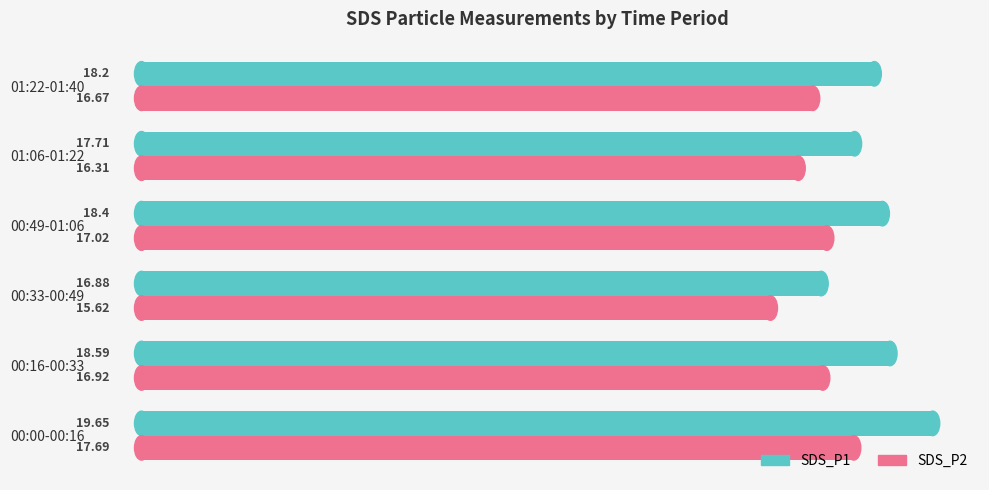

At which label does SDS_P1 reach its minimum?

00:33-00:49